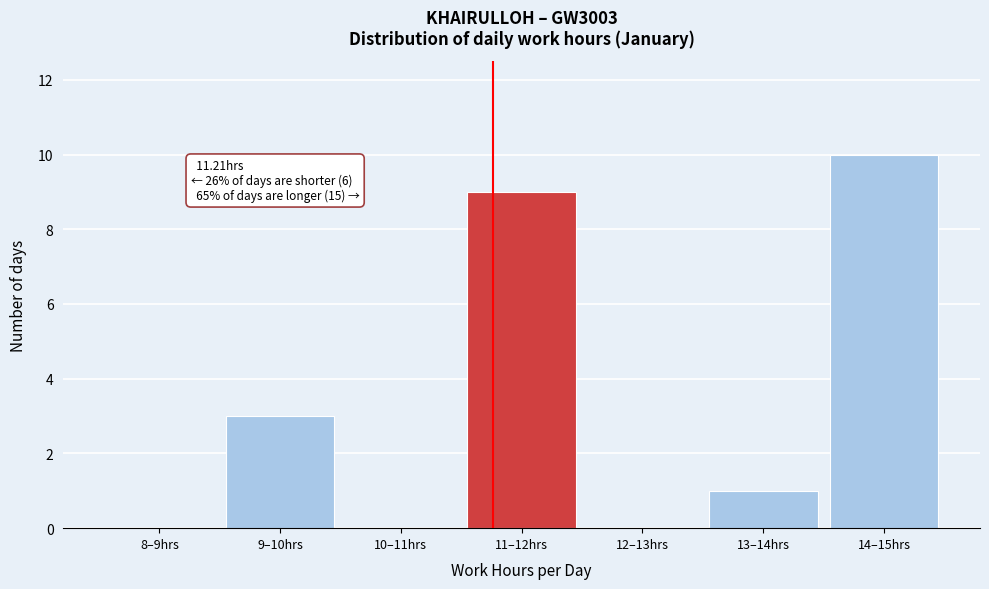

Reading left to right, list all the values displayed in this chart.

8–9hrs=0	9–10hrs=3	10–11hrs=0	11–12hrs=9	12–13hrs=0	13–14hrs=1	14–15hrs=10